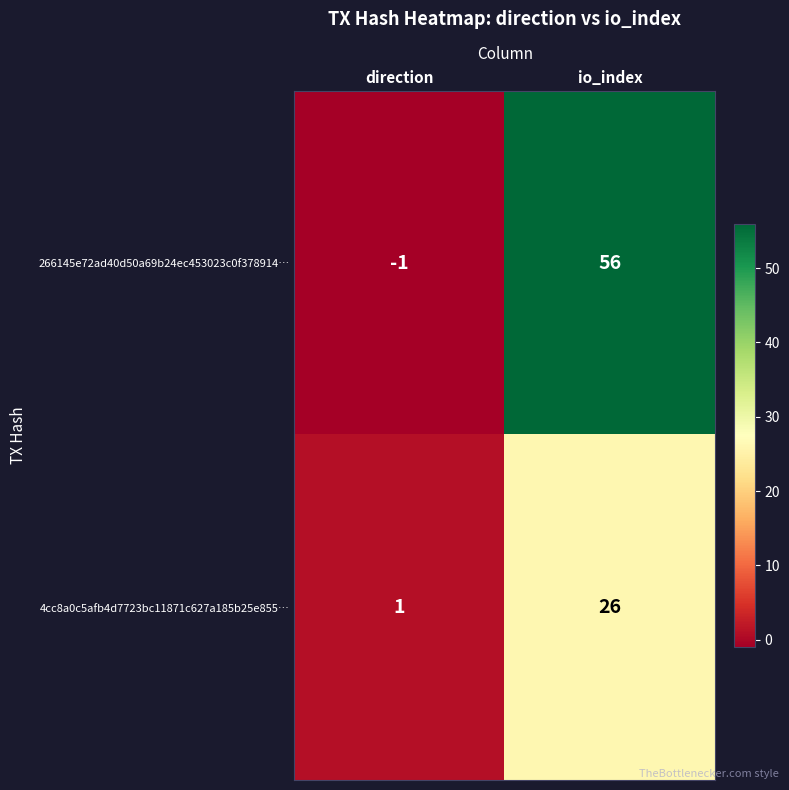

What is the sum of the 266145e72ad40d50a69b24ec453023c0f378914… values at io_index and direction?

55